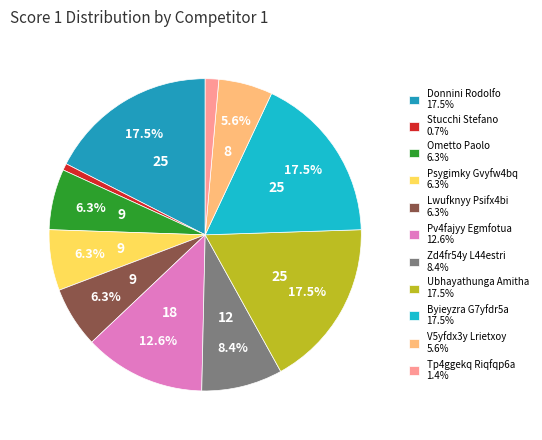

How many segments does this pie chart have?

11